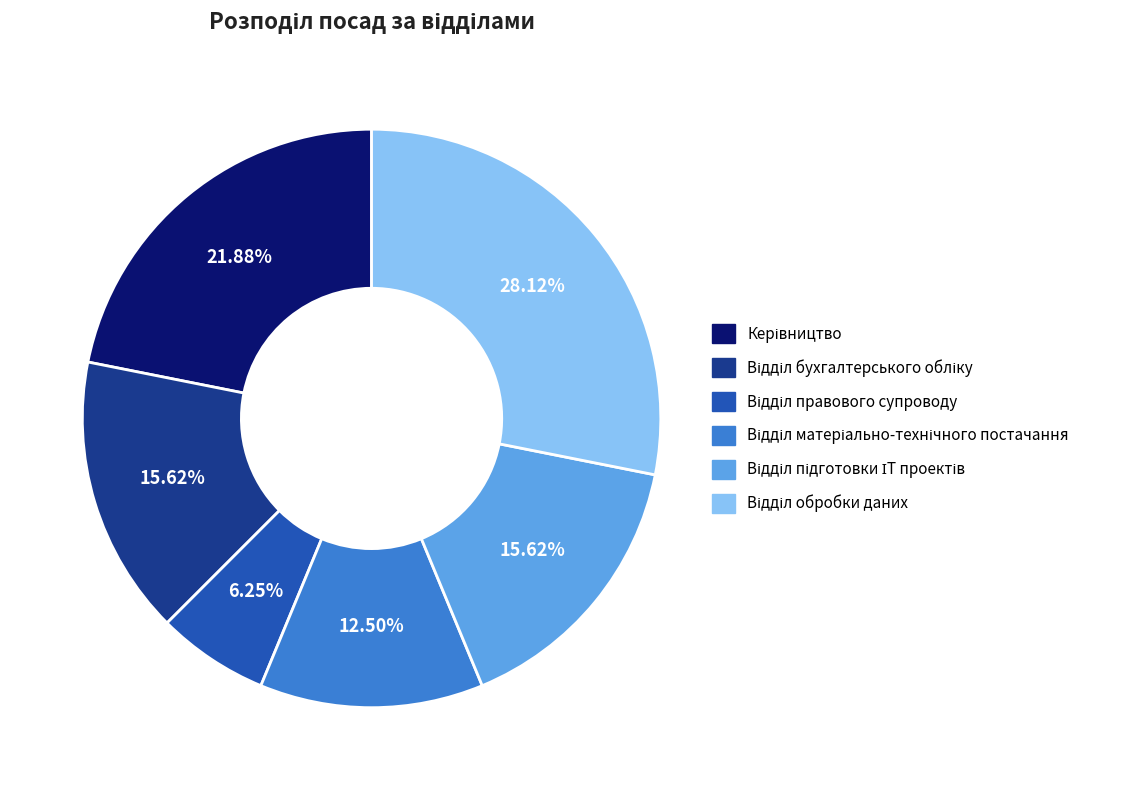

Is there a majority slice in this chart?

No